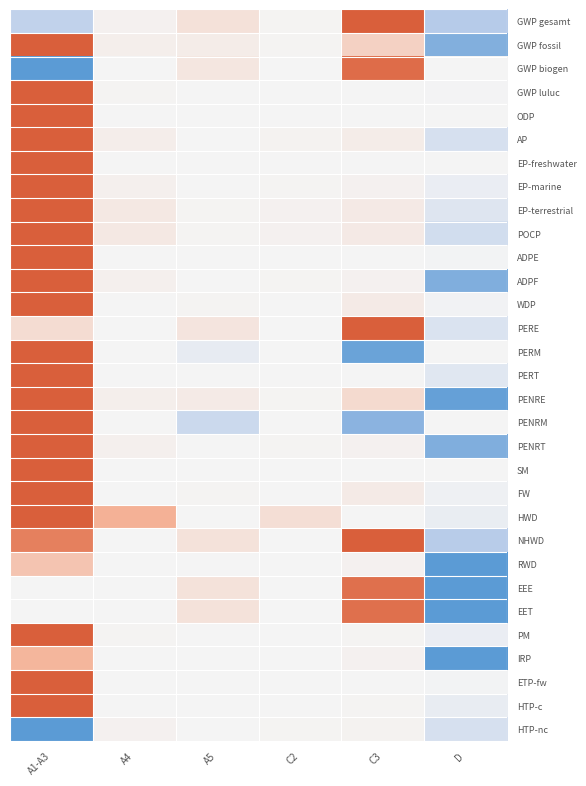

At which category is the sum across all series the highest?

A1-A3